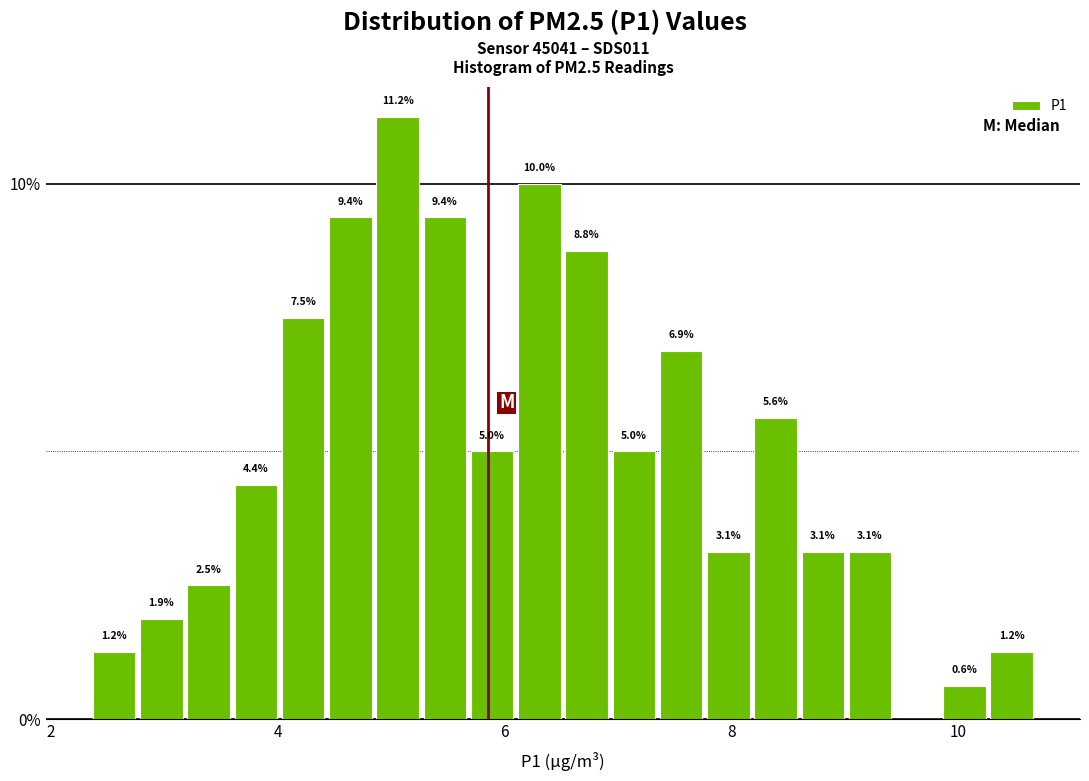

Read against the x-axis, roughly where is the centre of the tallest bar?

5.0